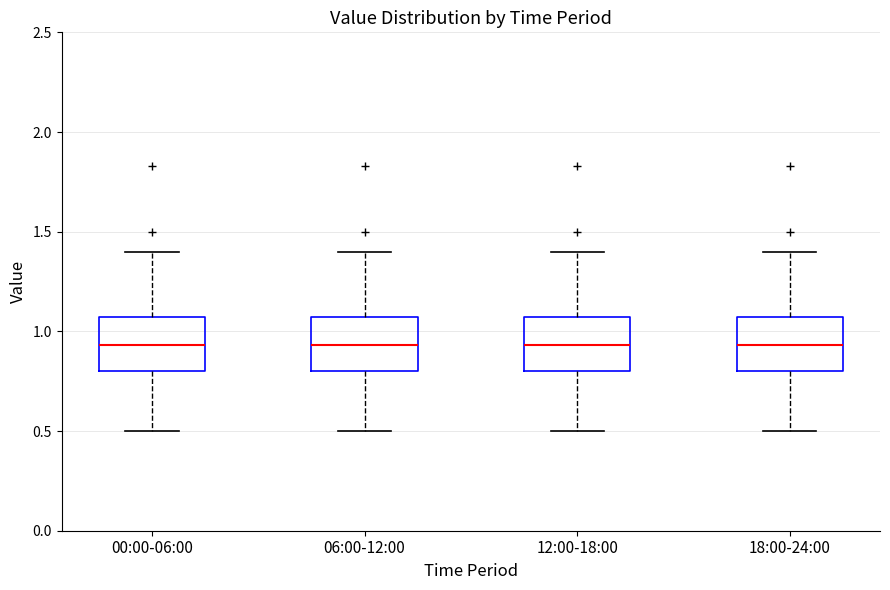

Where does the lower whisker of the box for 12:00-18:00 end on the y-axis? The values are not printed on the chart, so give them approximately, as read against the axis.

0.50